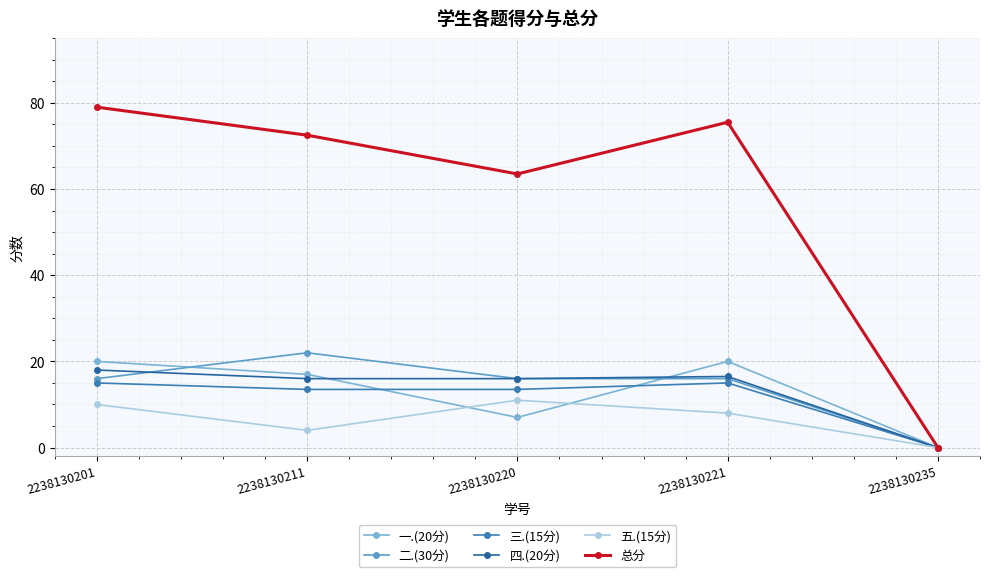

At which label does 四.(20分) reach its peak?

2238130201